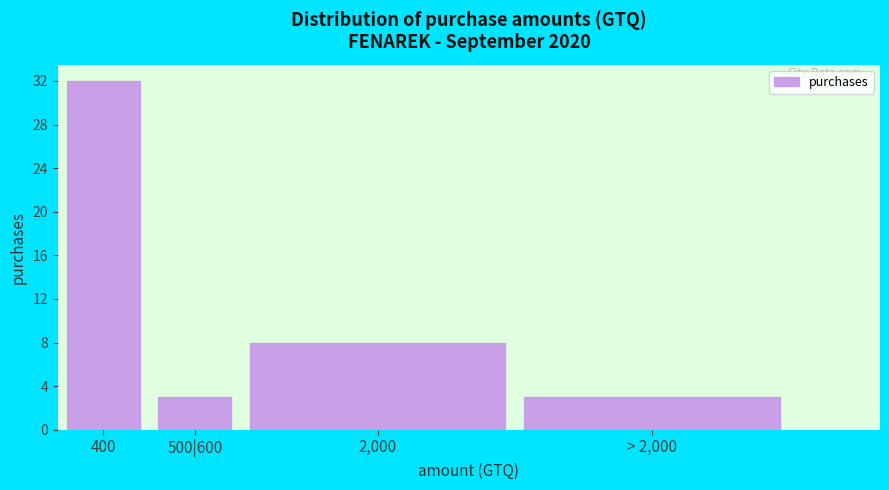

Reading left to right, extract all data points from this chart.

400=32	500|600=3	2,000=8	> 2,000=3